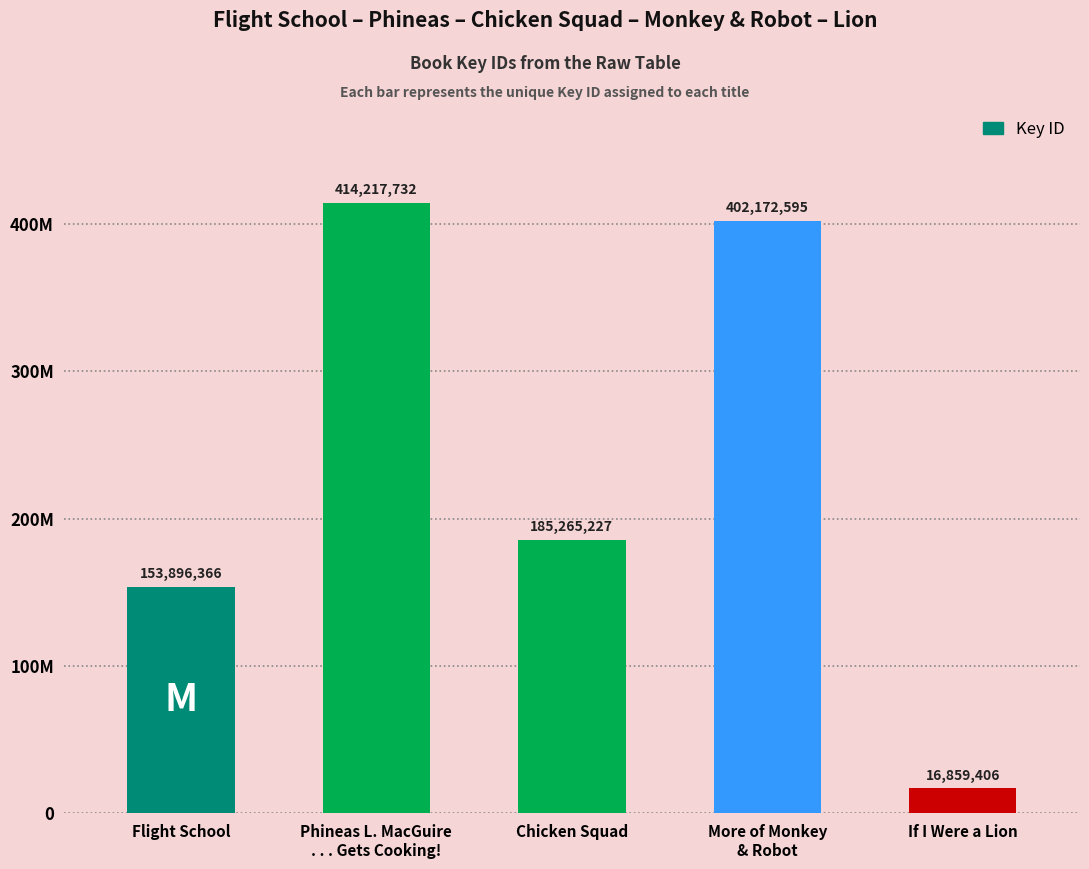

At which label does the data first exceed 185265227?

Phineas L. MacGuire
. . . Gets Cooking!